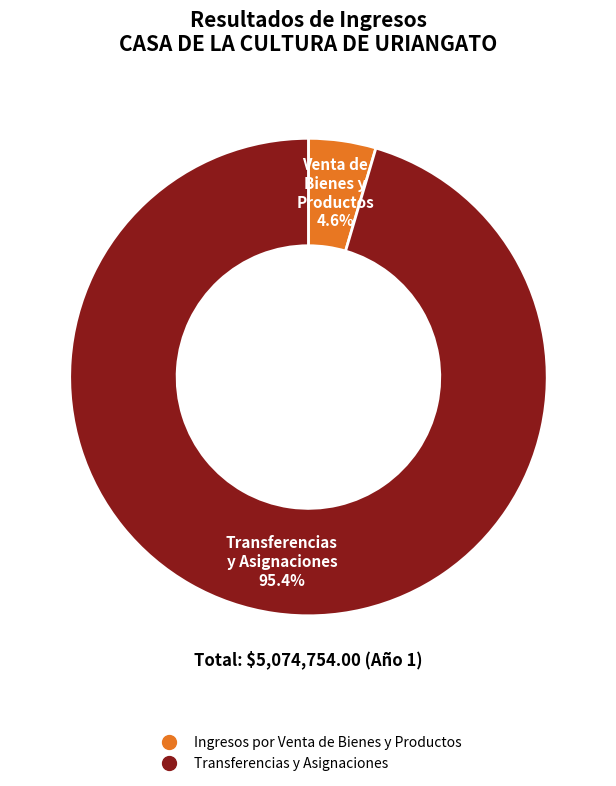

The Ingresos por Venta de Bienes y Productos slice represents 19% of the pie. True or false?

False